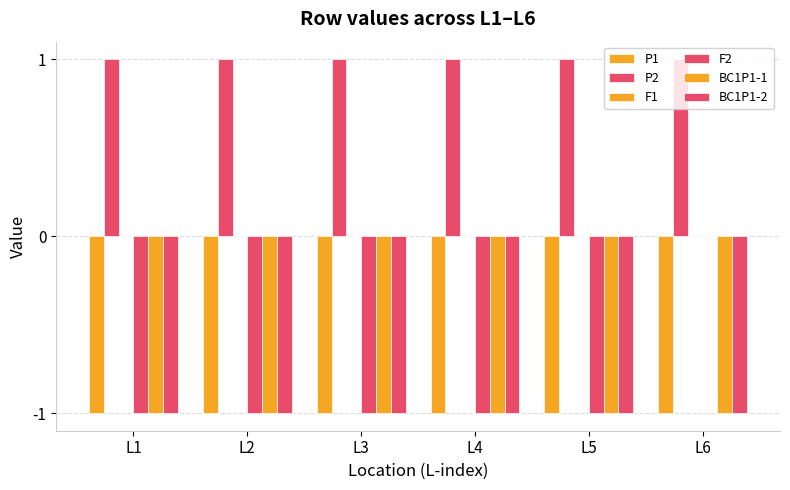

Rank the series at L4 from highest to lowest value.

P2, F1, P1, F2, BC1P1-1, BC1P1-2